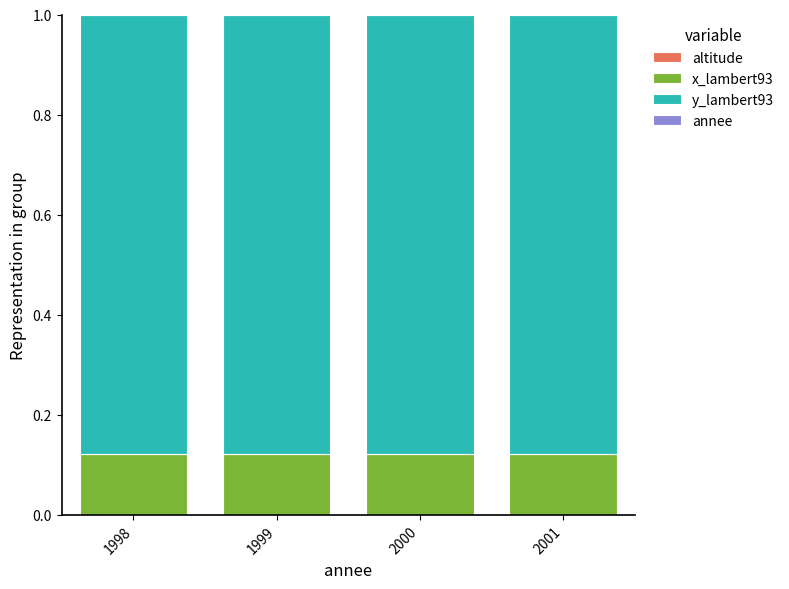

How many distinct data groups are displayed?

4